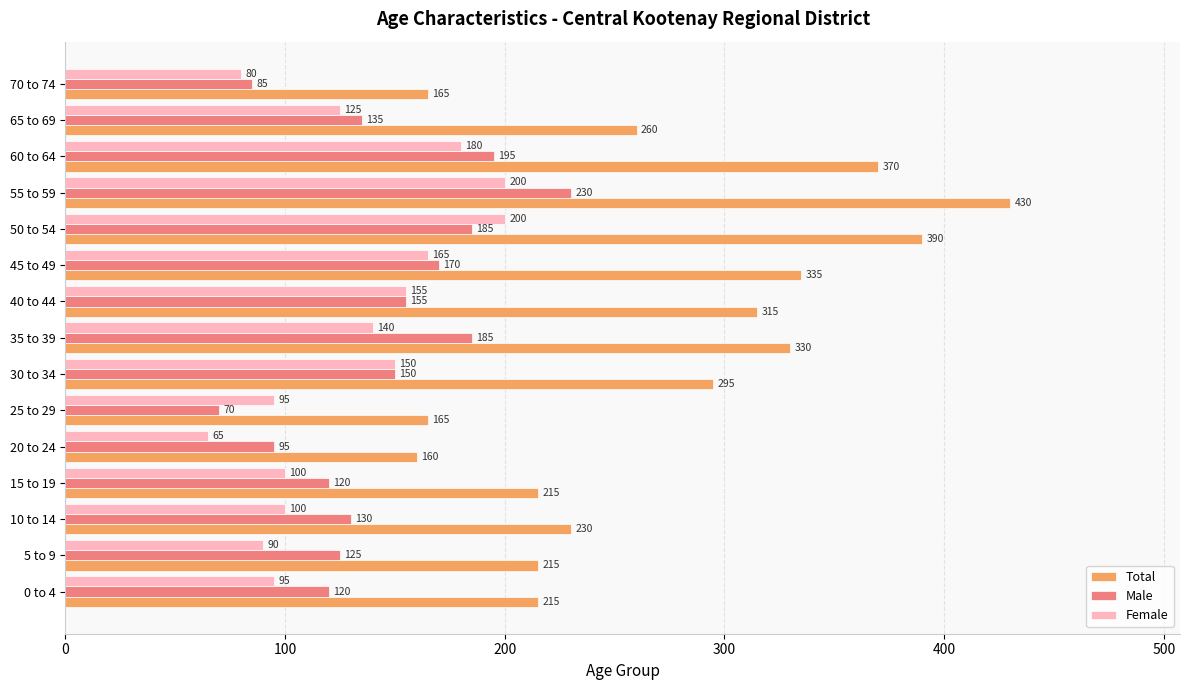

Which series has the largest total across all categories?

Total